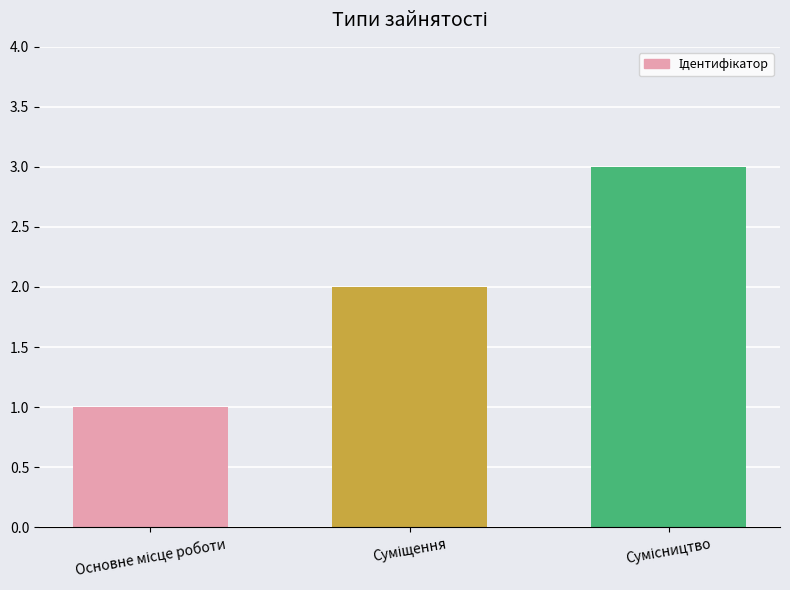

What is the maximum value shown in the chart?

3